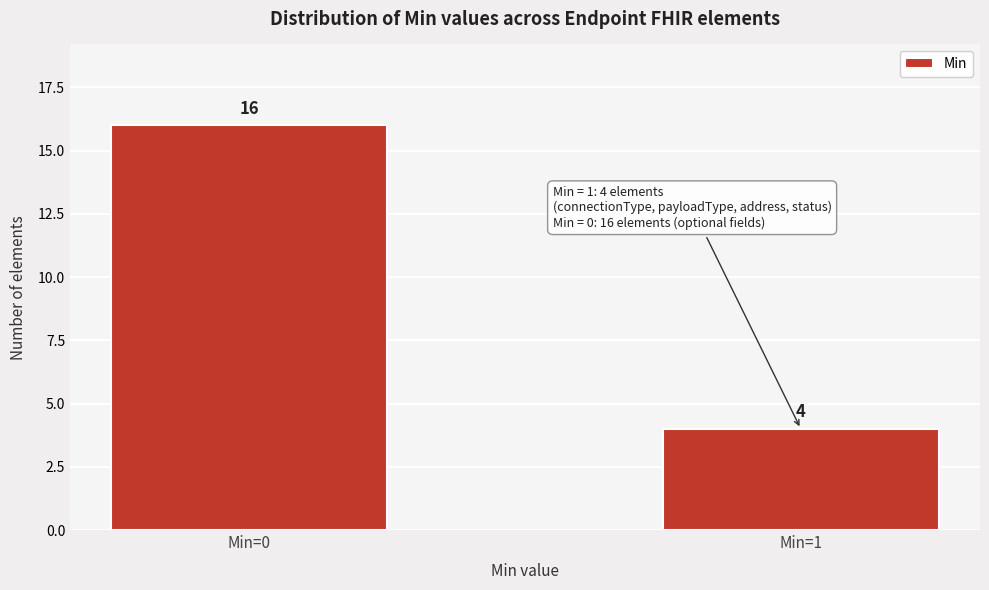

Reading right to left, what are all the values shown in this chart?

4	16